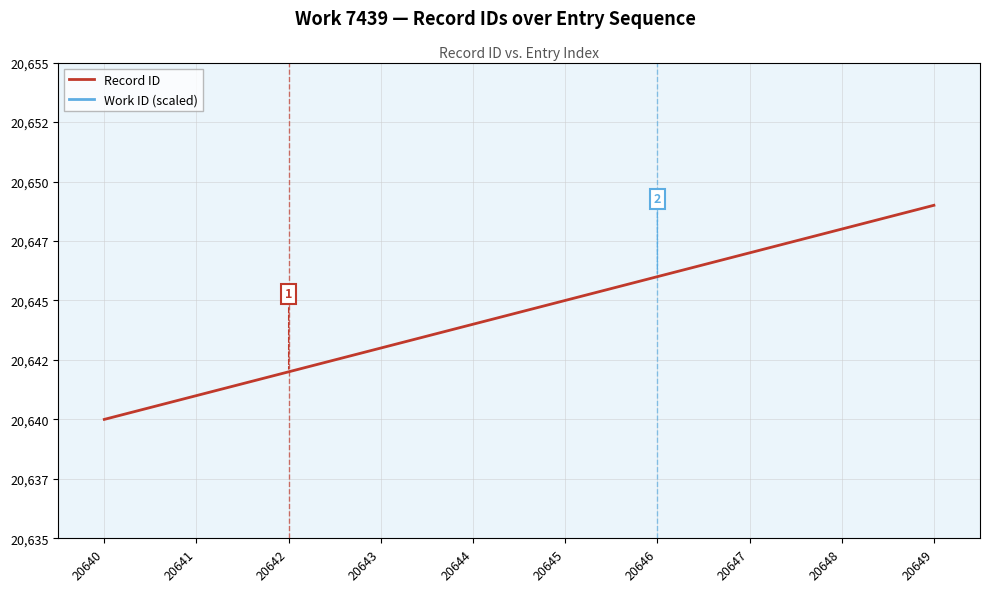

Rank the categories by Record ID value from lowest to highest.

20640, 20641, 20642, 20643, 20644, 20645, 20646, 20647, 20648, 20649